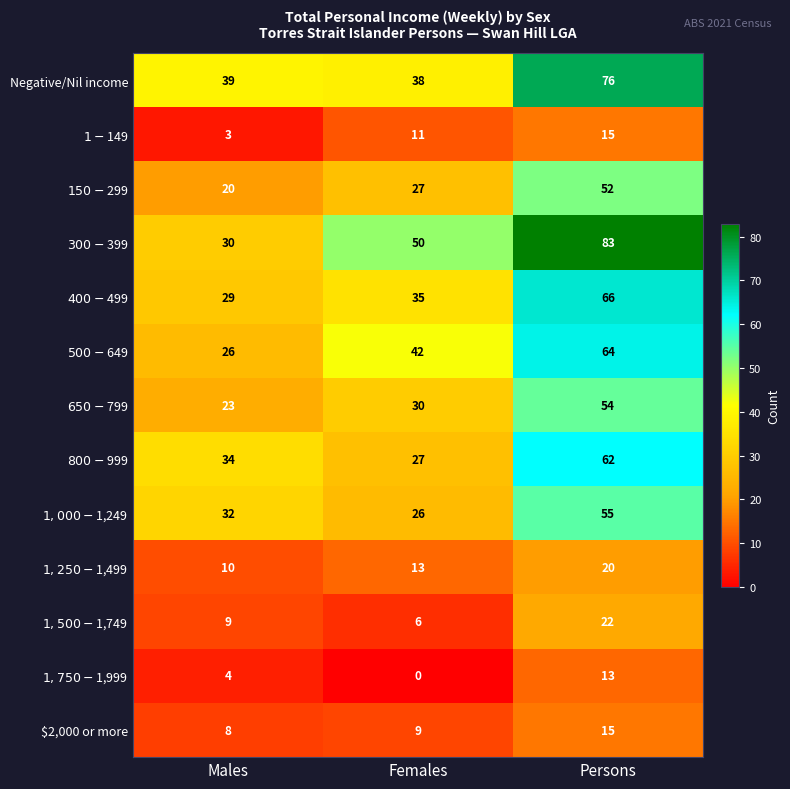

What is the greatest value displayed?

83